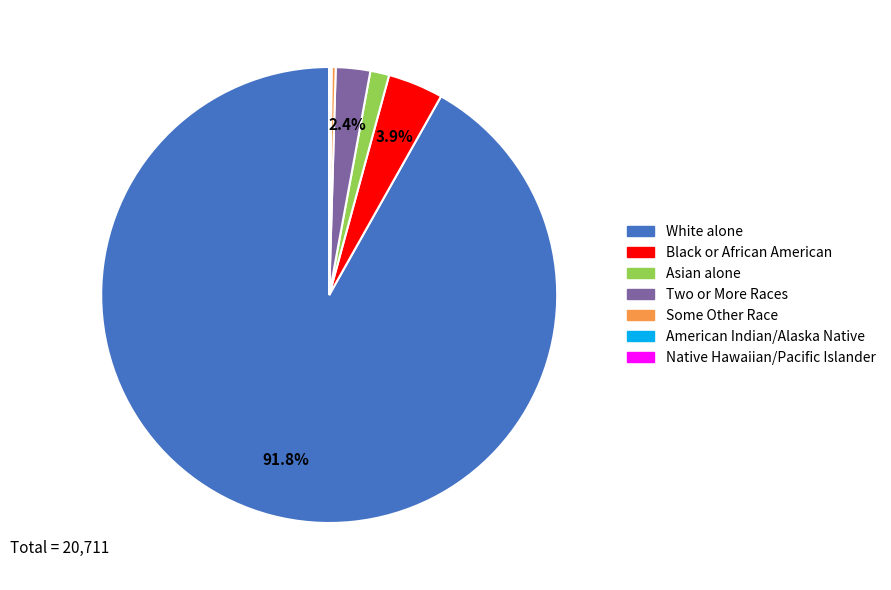

Do Some Other Race and Black or African American together represent more than half of the pie?

No